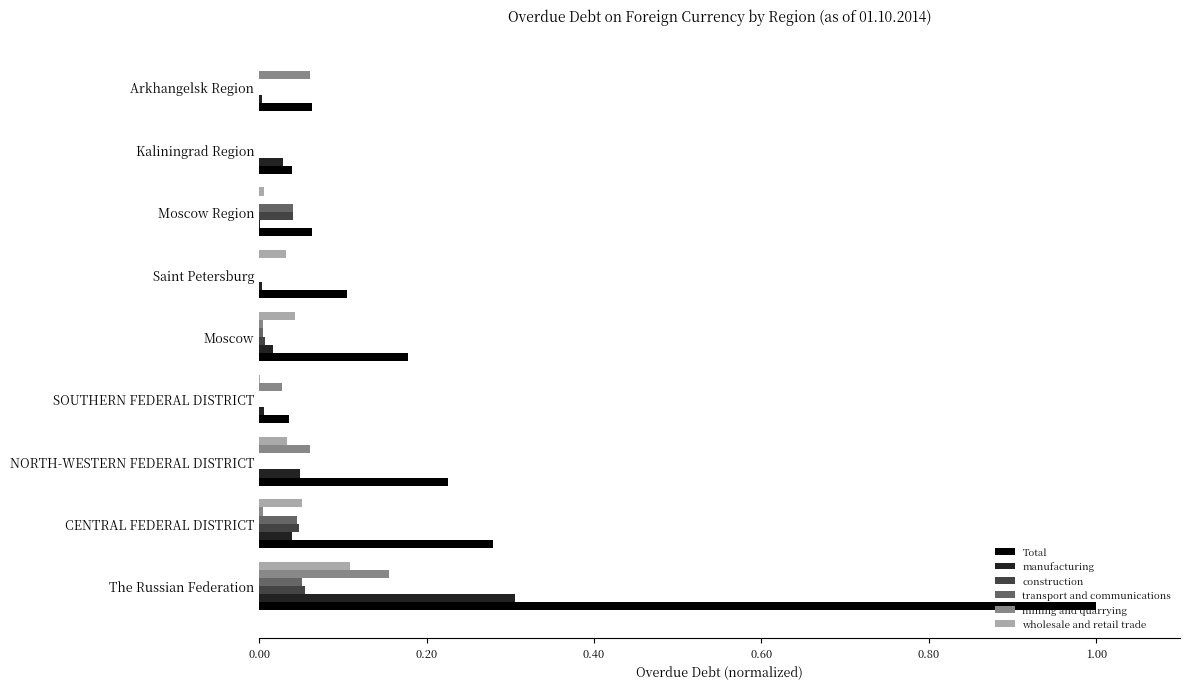

Which series has the largest total across all categories?

Total